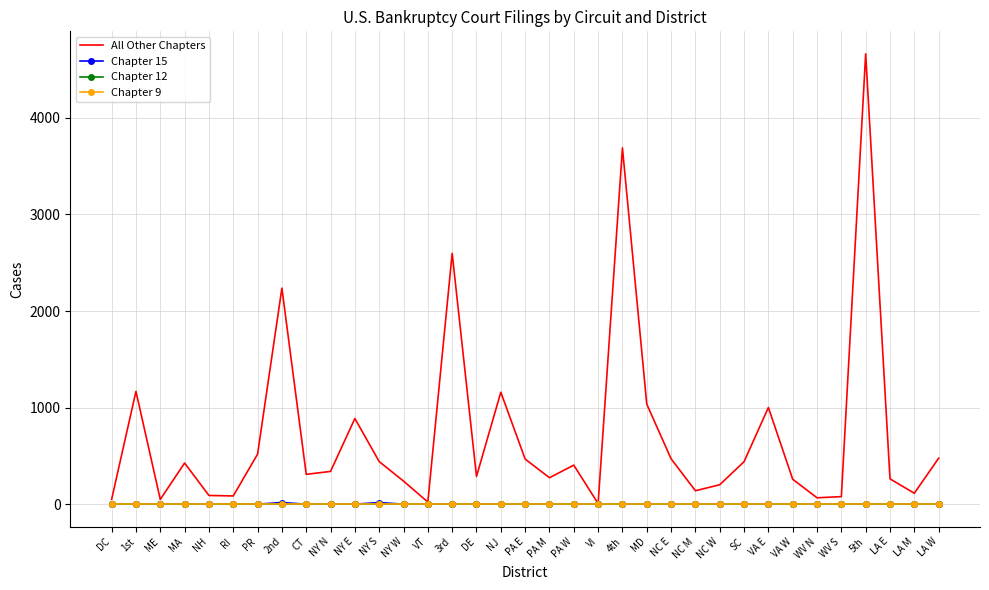

Between NH and 3rd, which series saw the biggest shift?

All Other Chapters